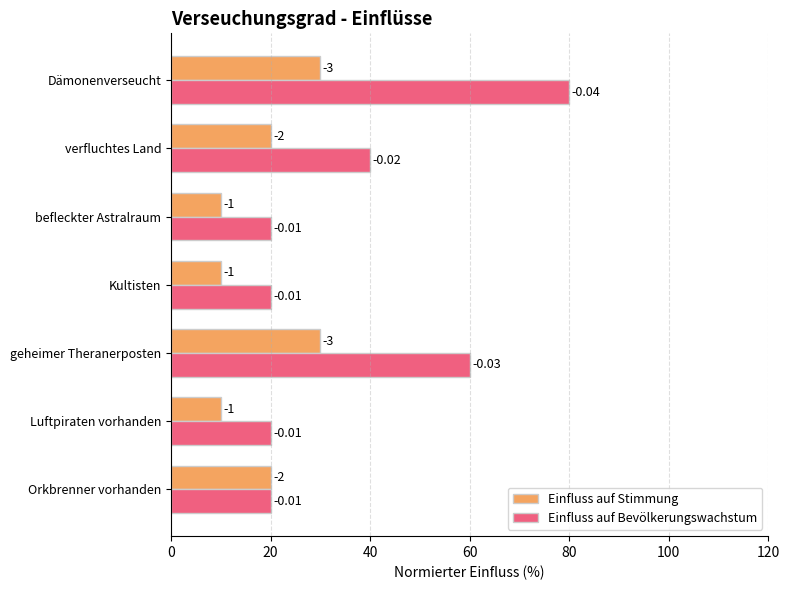

What are all the series names shown in the legend?

Einfluss auf Stimmung, Einfluss auf Bevölkerungswachstum